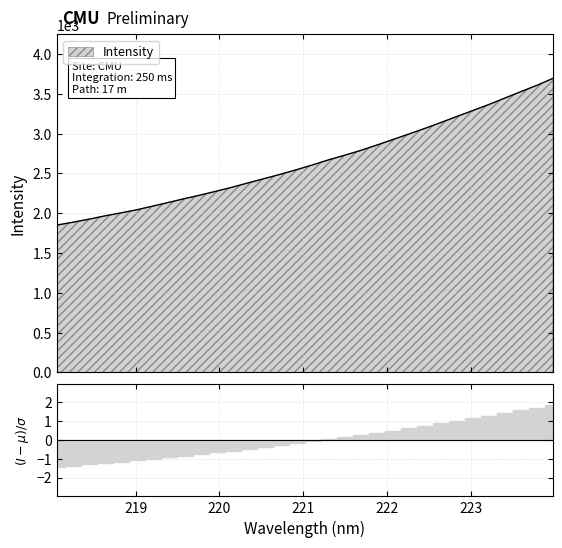

What is the value of the 3rd point from the left?

1925.0